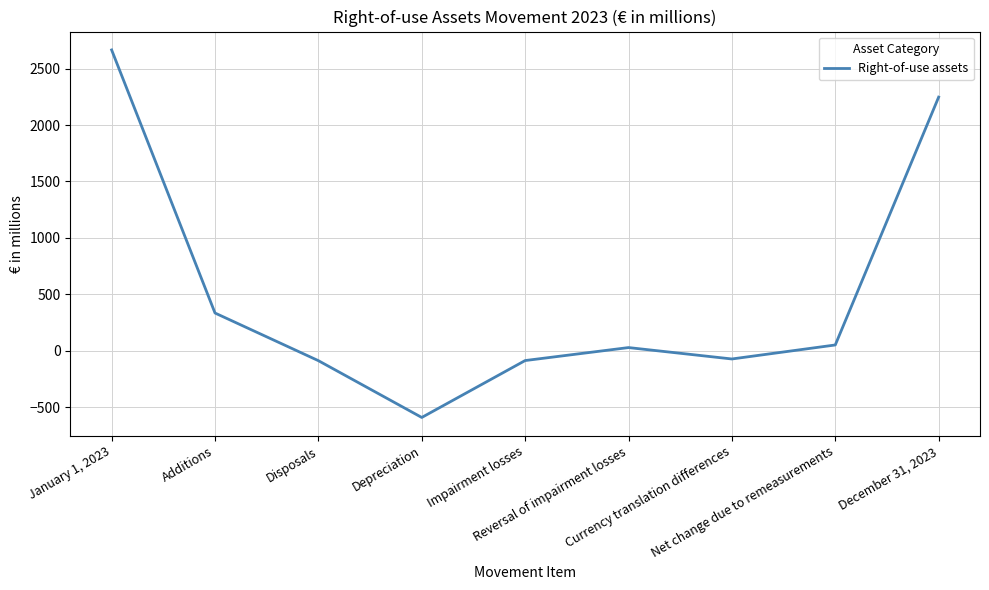

What is the greatest value displayed?

2665